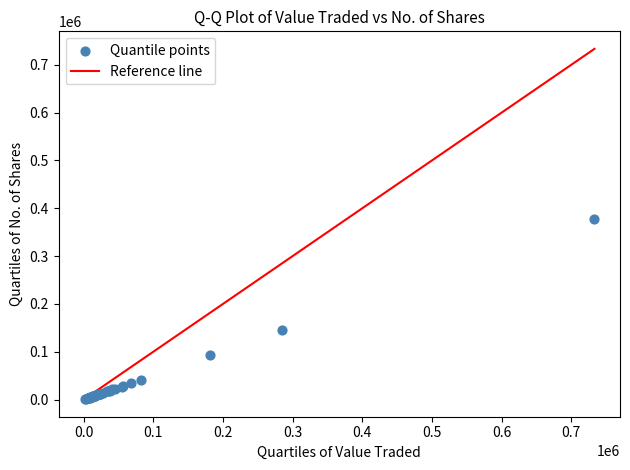

What Y value in the scatter plot is closest to 189384?

144976